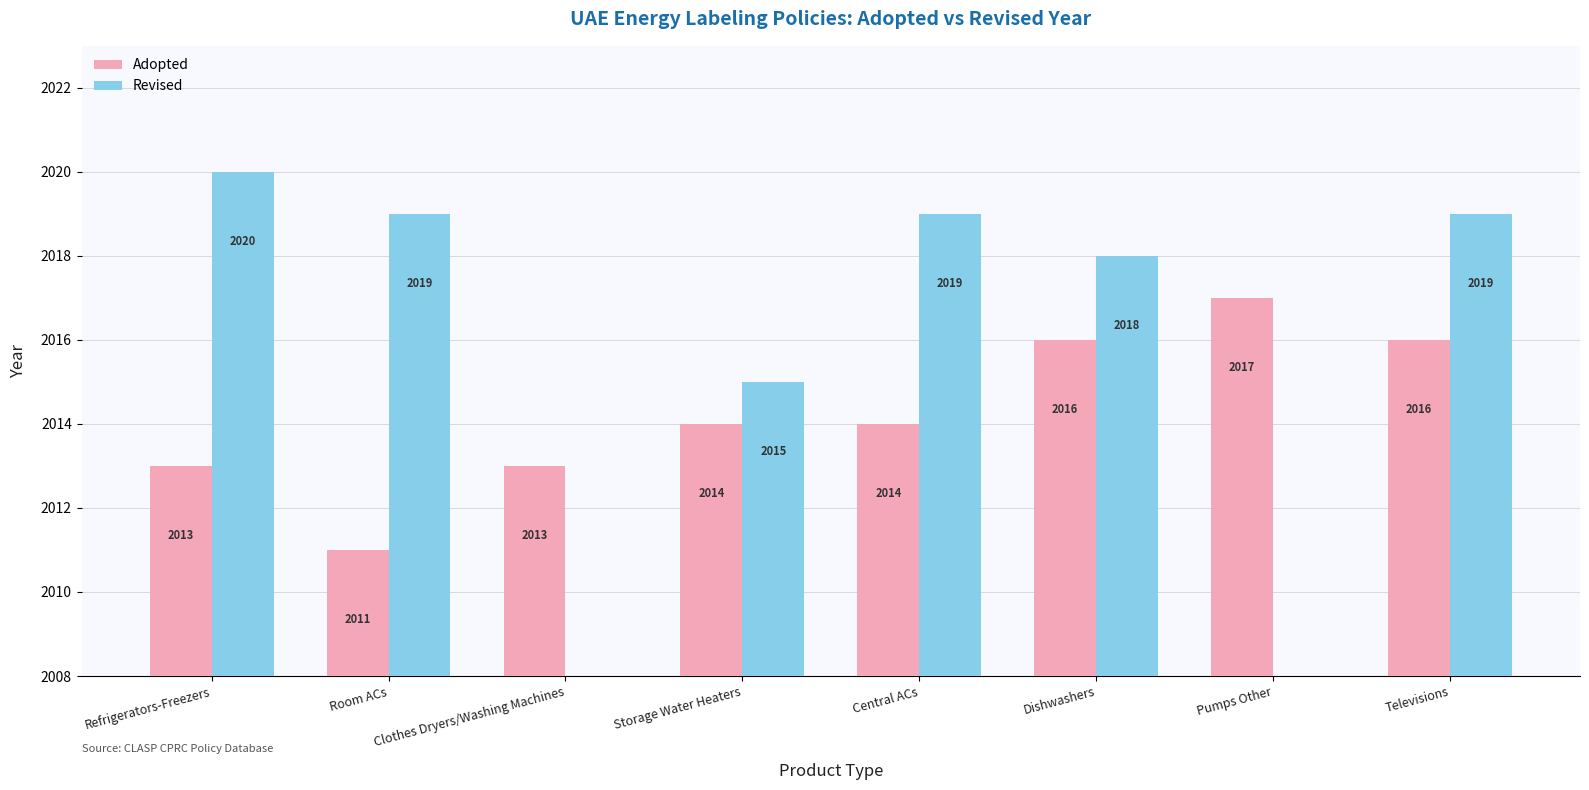

Reading left to right, list all the values displayed in this chart.

Adopted: Refrigerators-Freezers=2013	Room ACs=2011	Clothes Dryers/Washing Machines=2013	Storage Water Heaters=2014	Central ACs=2014	Dishwashers=2016	Pumps Other=2017	Televisions=2016
Revised: Refrigerators-Freezers=2020	Room ACs=2019	Clothes Dryers/Washing Machines=0	Storage Water Heaters=2015	Central ACs=2019	Dishwashers=2018	Pumps Other=0	Televisions=2019